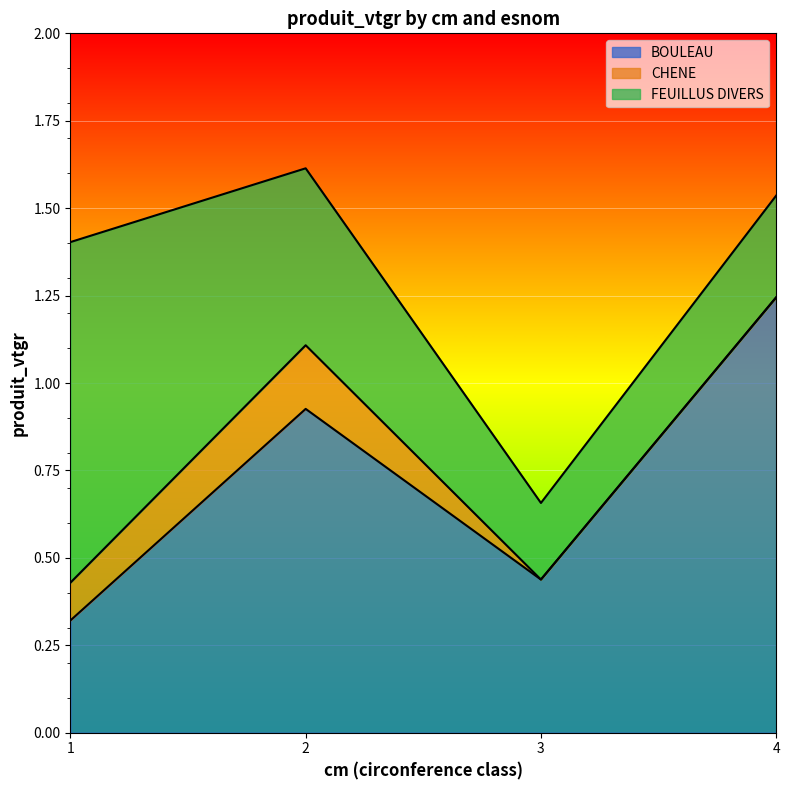

What is the difference between the highest and lowest values at 3?

0.4